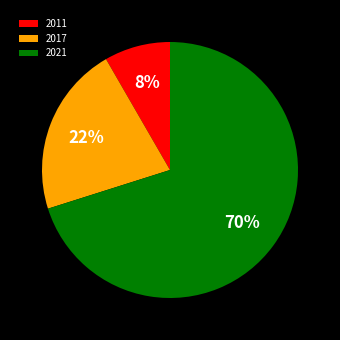

Is the sum of 2021 and 2017 greater than half?

Yes